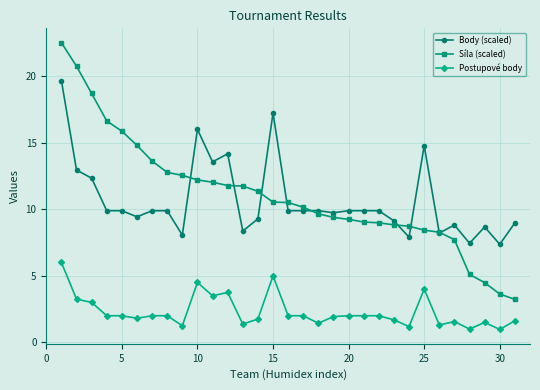

What is the minimum value shown in the chart?

1.0